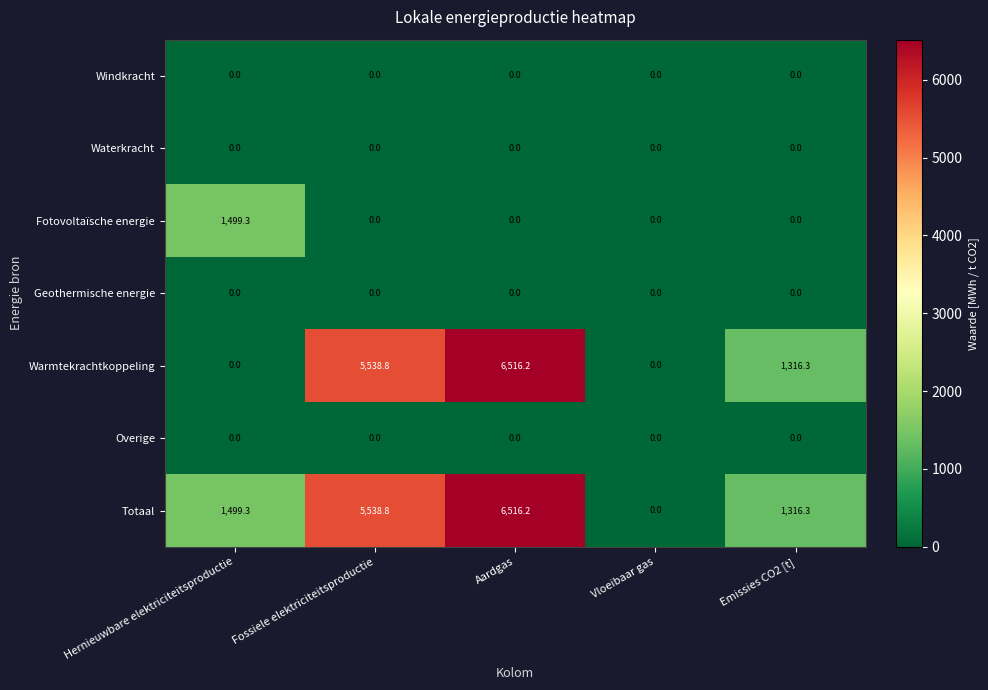

What is the difference between the maximum and minimum values in the Warmtekrachtkoppeling series?

6516.2